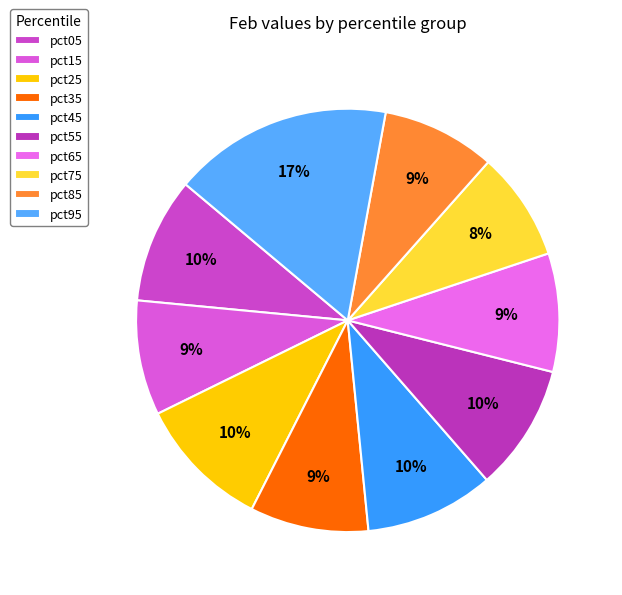

Rank the categories by value from highest to lowest.

pct95, pct25, pct45, pct55, pct05, pct35, pct65, pct15, pct85, pct75